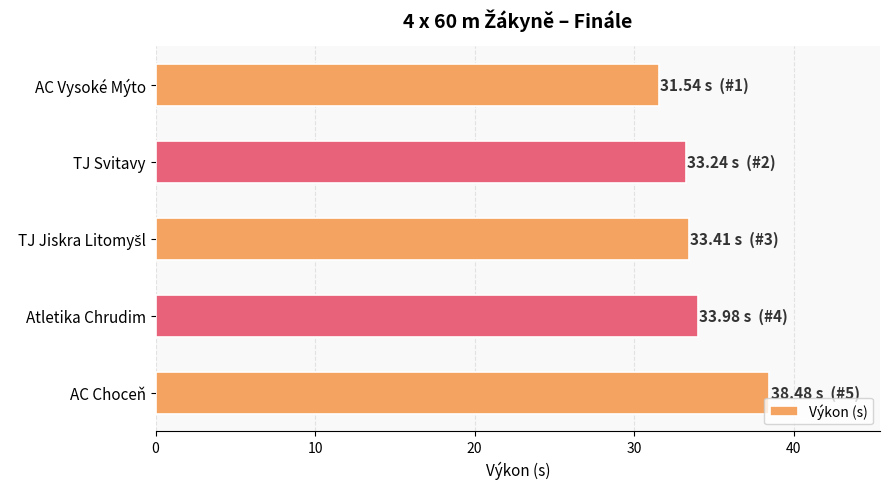

What is the maximum value shown in the chart?

38.5